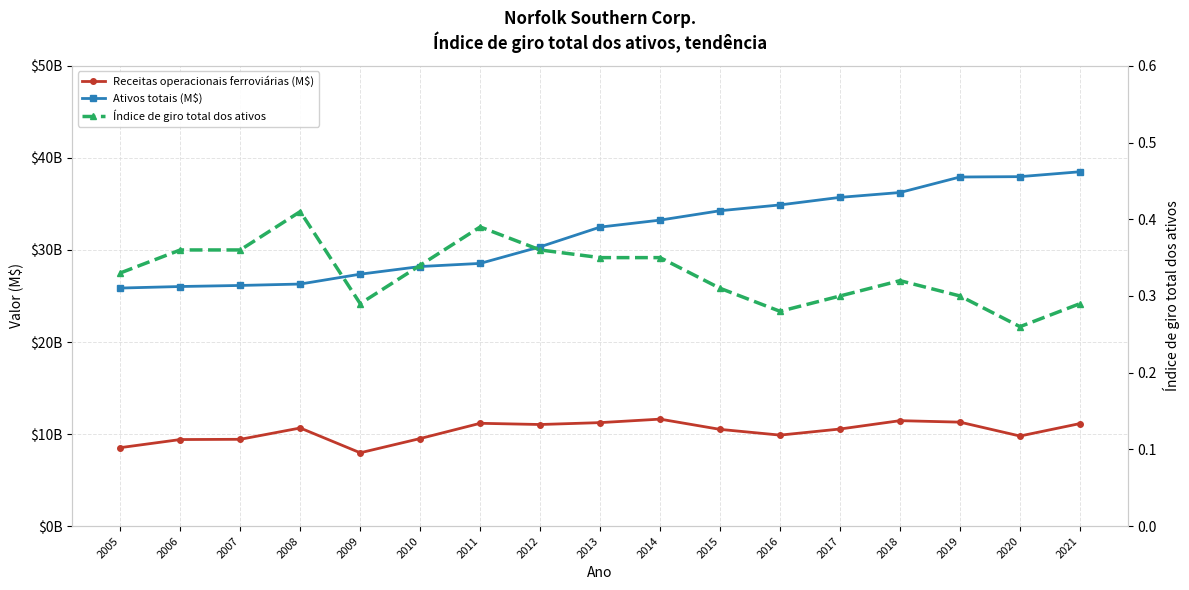

Is this an area chart (filled region under the line)?

No